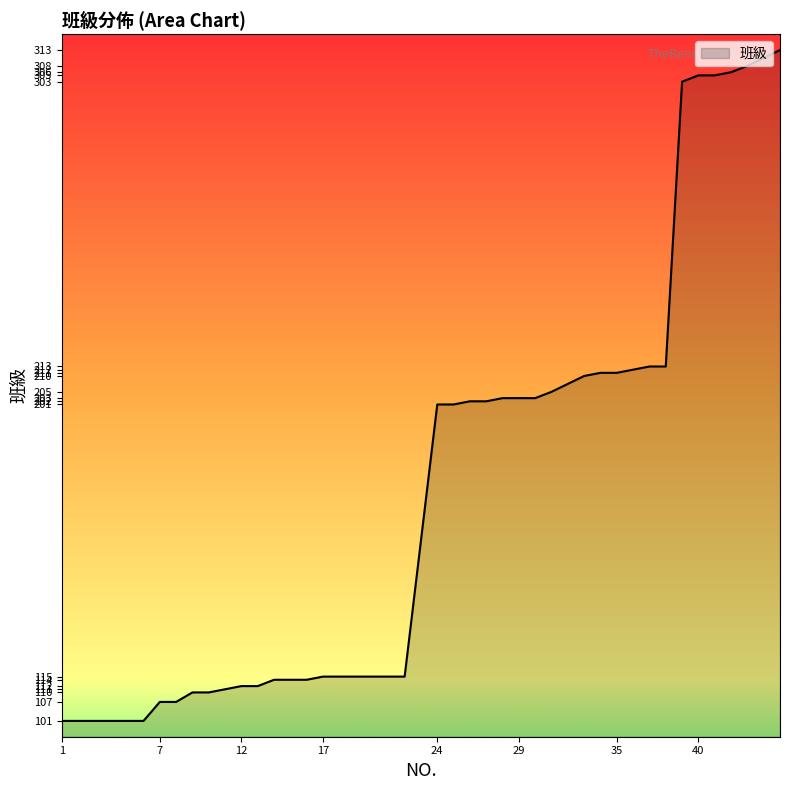

What is the difference between the maximum and minimum values?

212